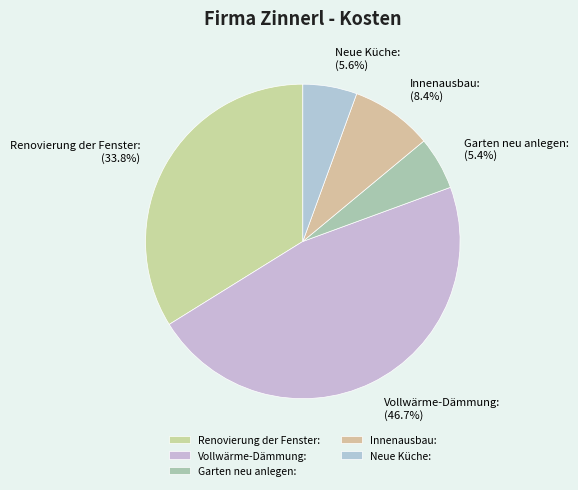

Count the number of slices in the pie.

5